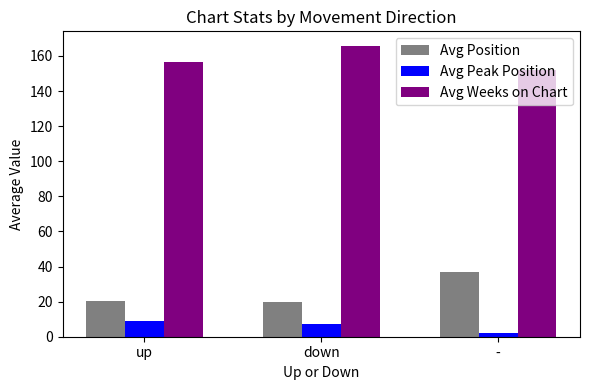

How many values in the Avg Peak Position series exceed 7?

2